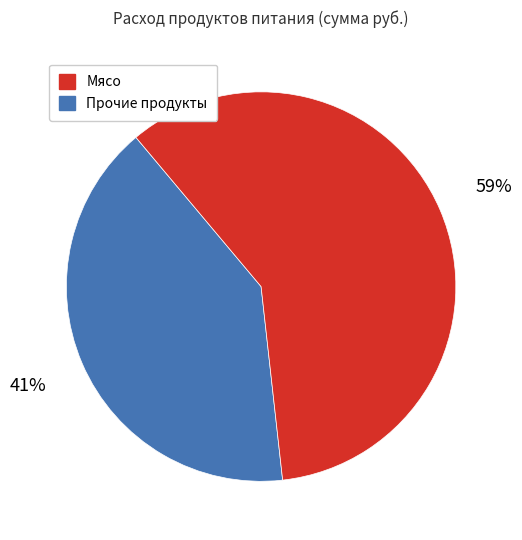

Is there a majority slice in this chart?

Yes